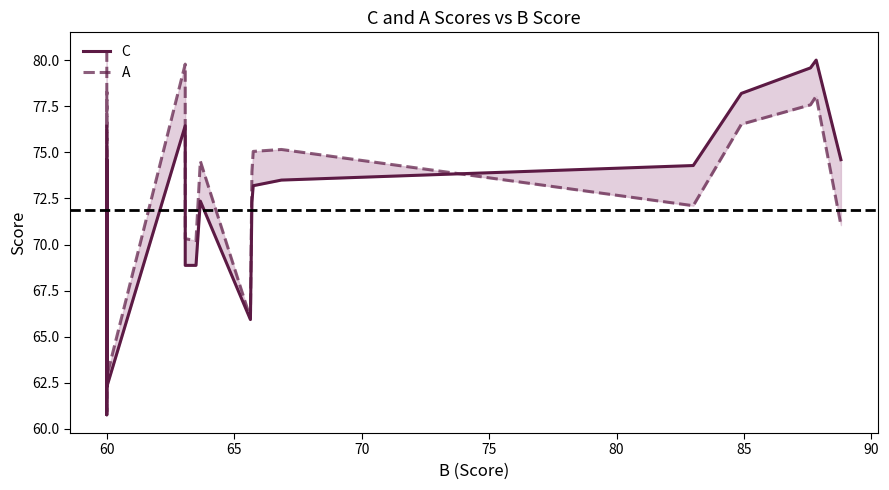

The C series shows 41.5 at 15. True or false?

False